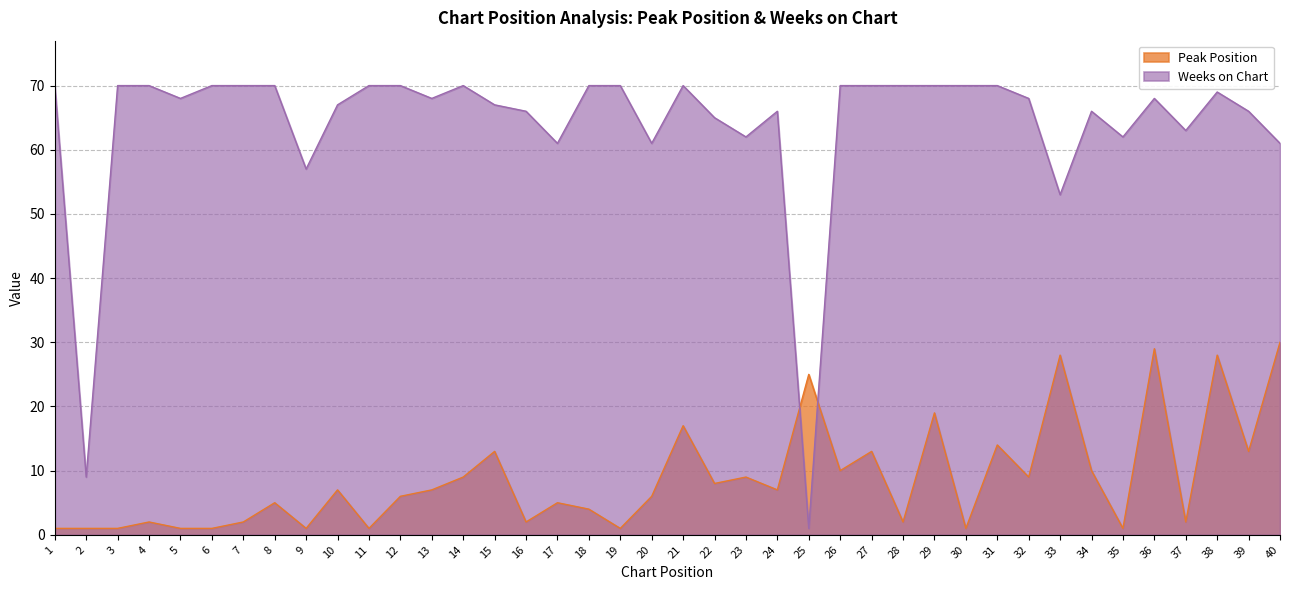

Count the number of categories in the chart.

40